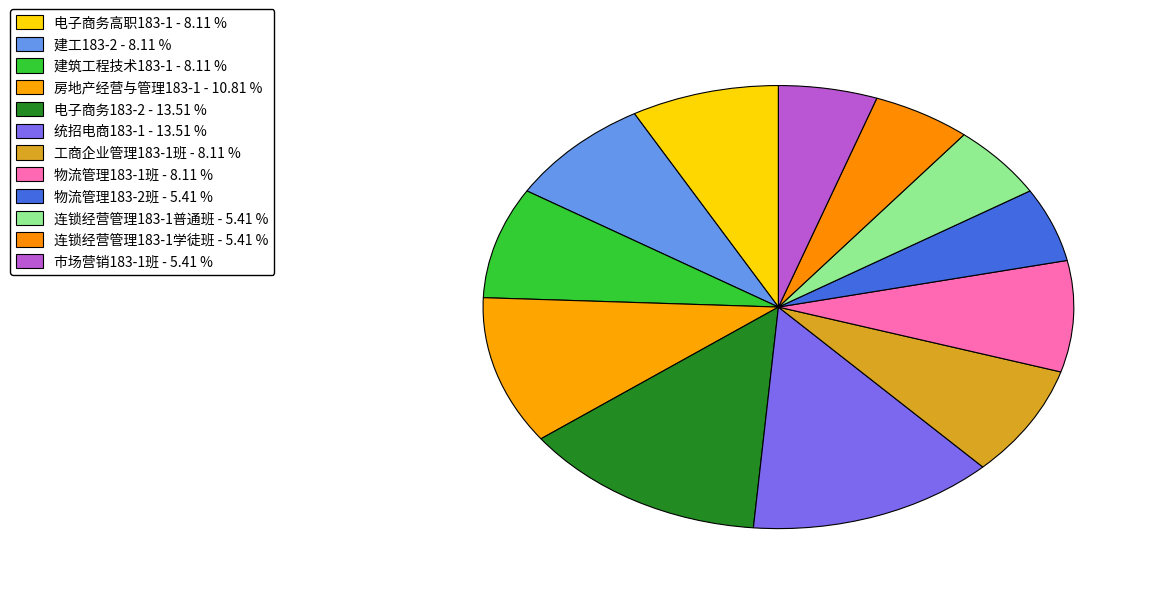

Count the number of slices in the pie.

12